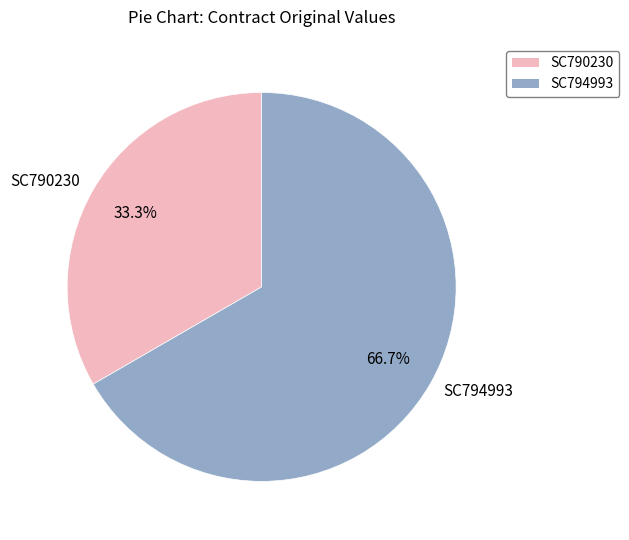

To the nearest percent, what is the difference between the largest and smallest slice percentages?

33%